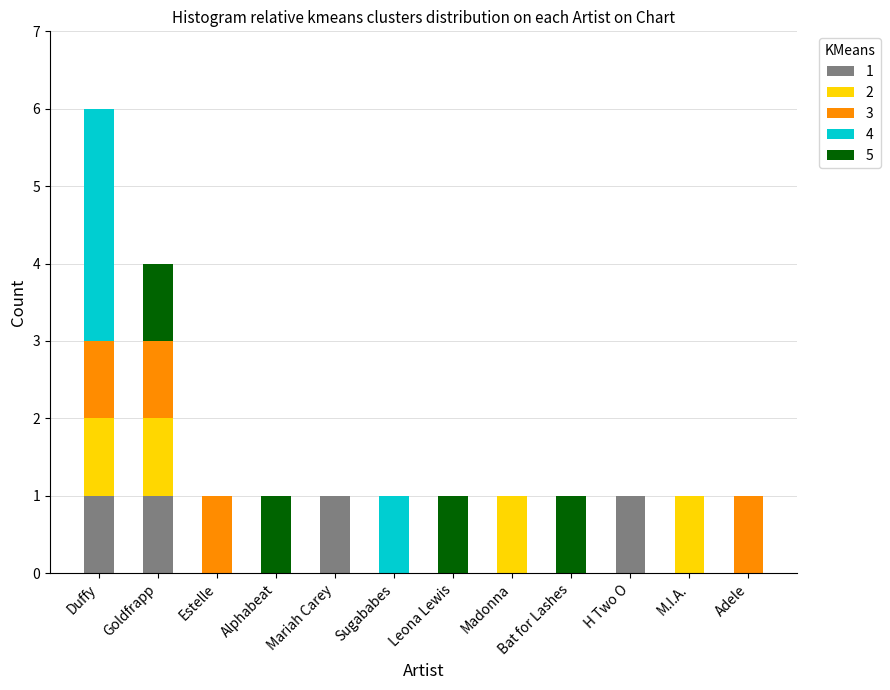

The 1 series shows 1 at Duffy. True or false?

True